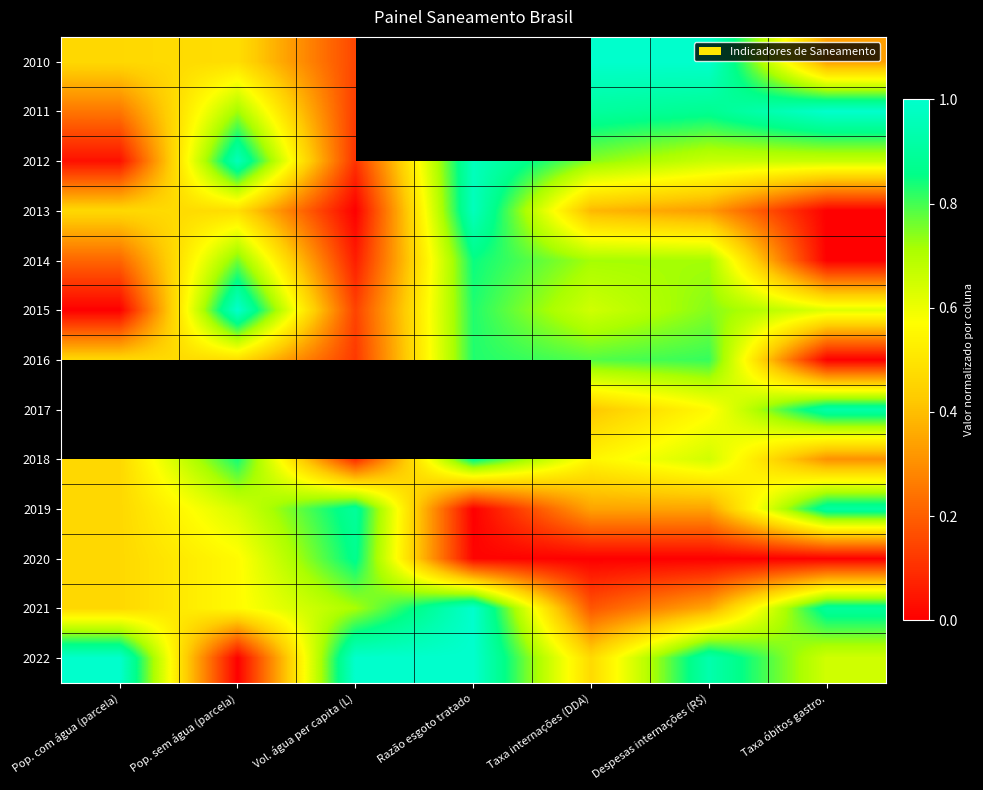

The 2013 series shows 0.5 at Razão esgoto tratado. True or false?

False